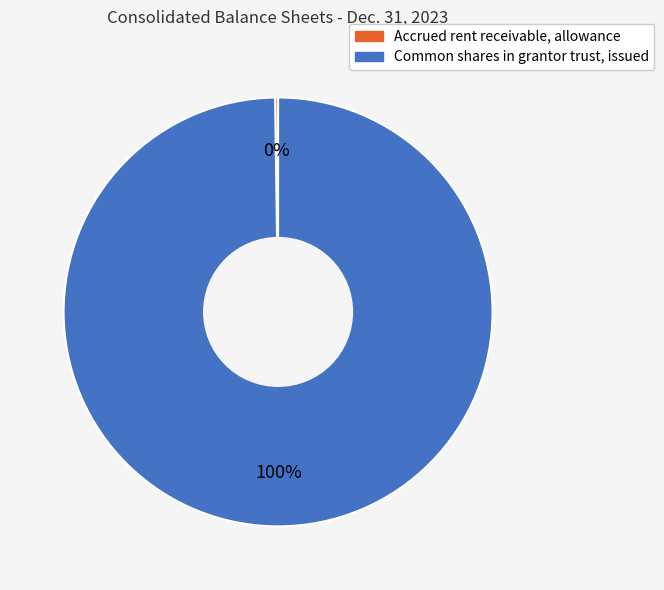

The Common shares in grantor trust, issued slice represents 86% of the pie. True or false?

False